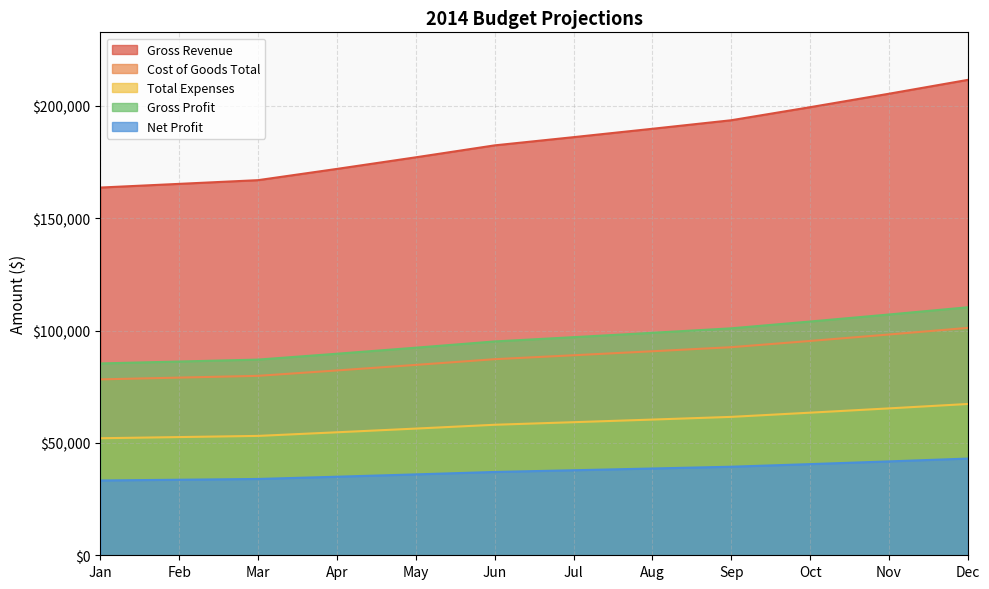

How many data points does each series have?

12